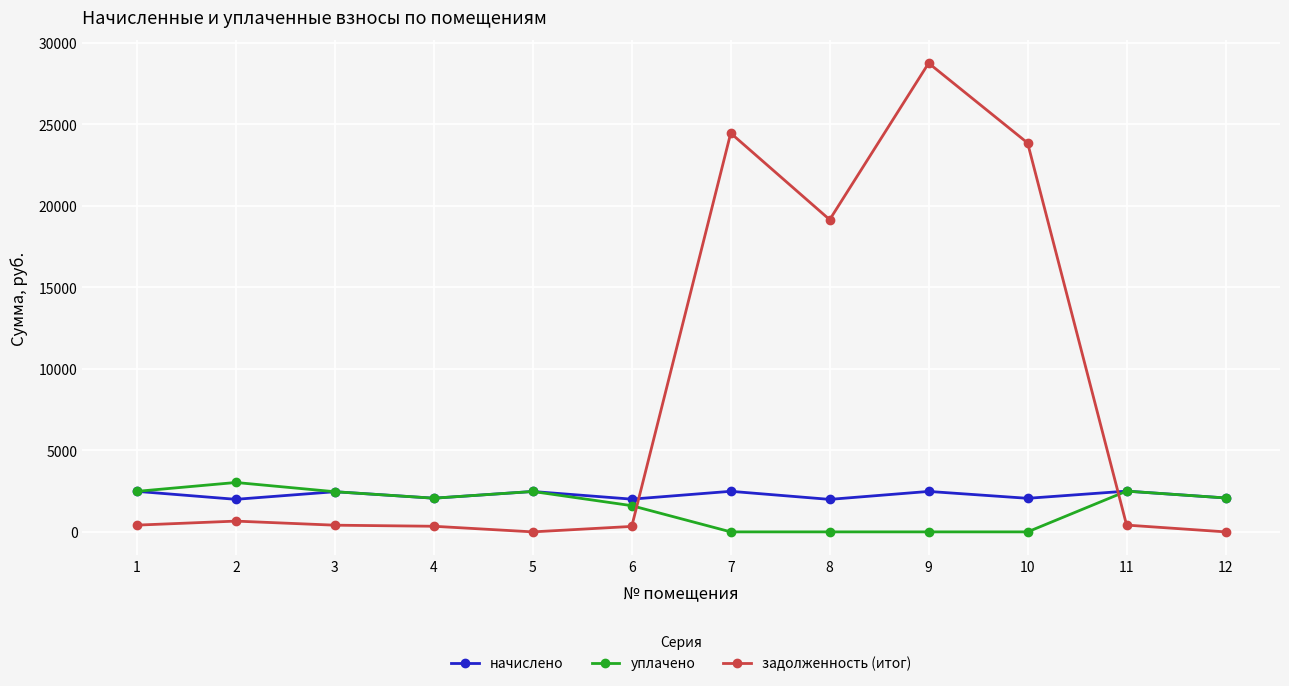

At which label is начислено closest to 2245?

12